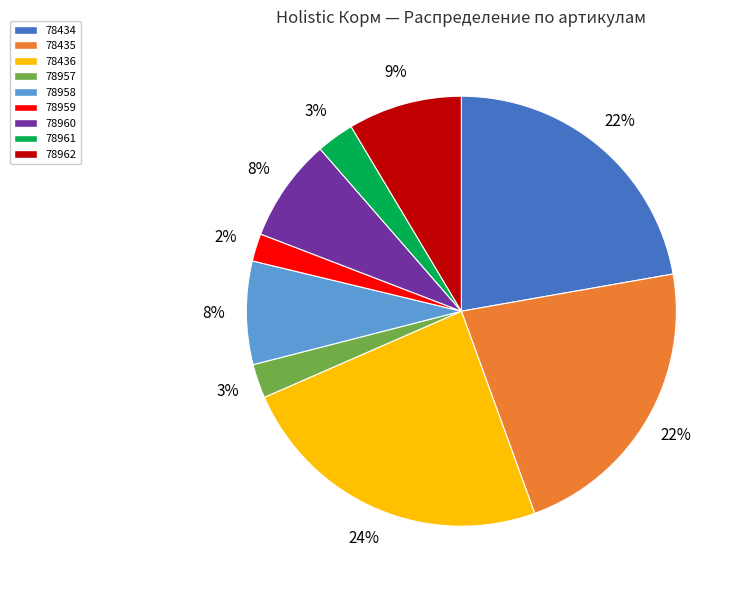

To the nearest percent, what is the average slice percentage?

11%